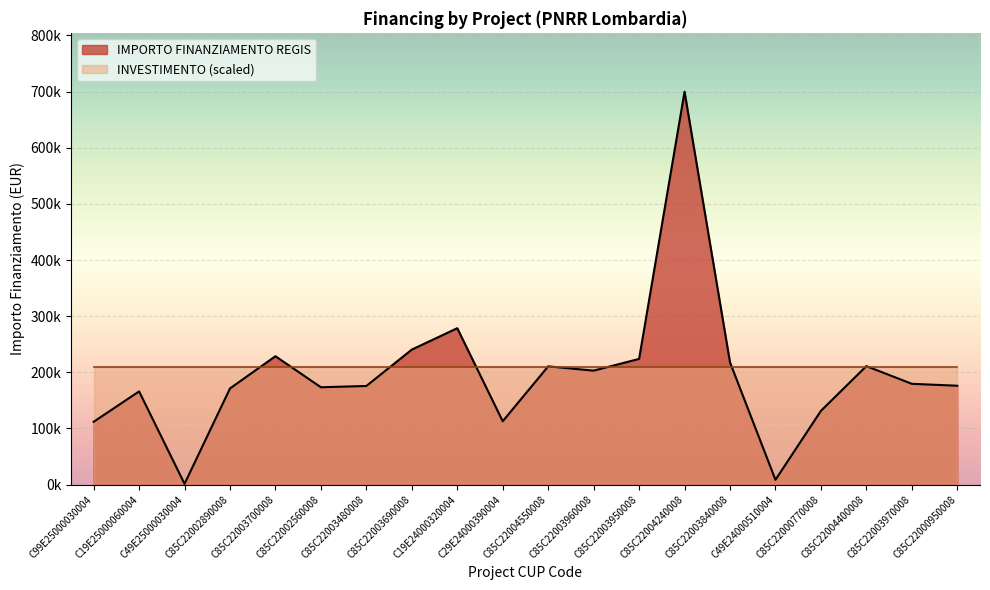

What is the difference between the maximum and minimum values?

698534.4